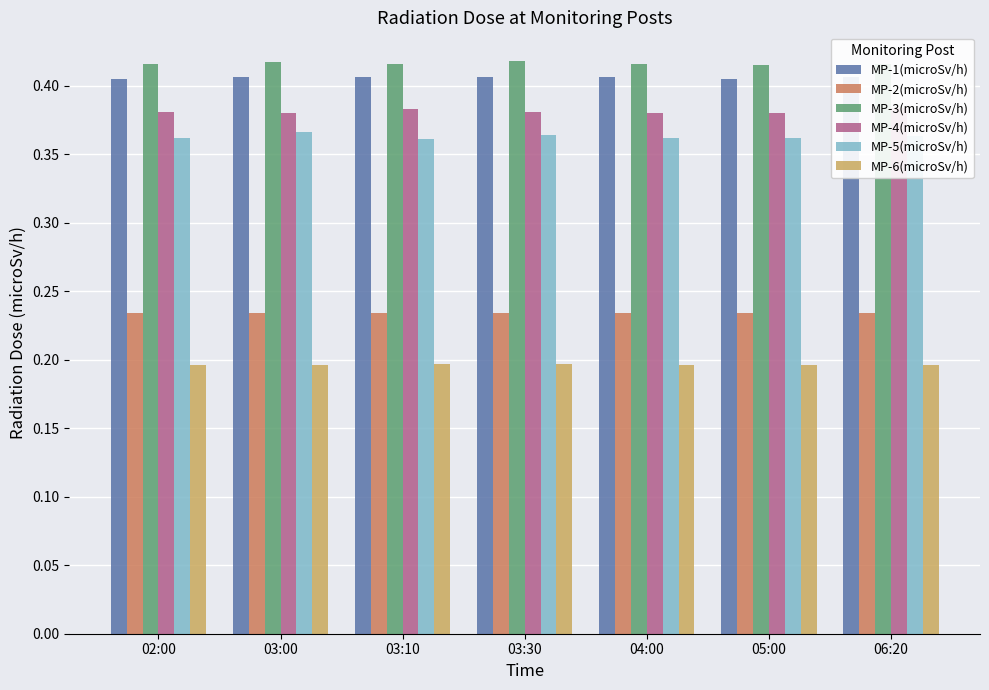

Does the chart contain any negative values?

No